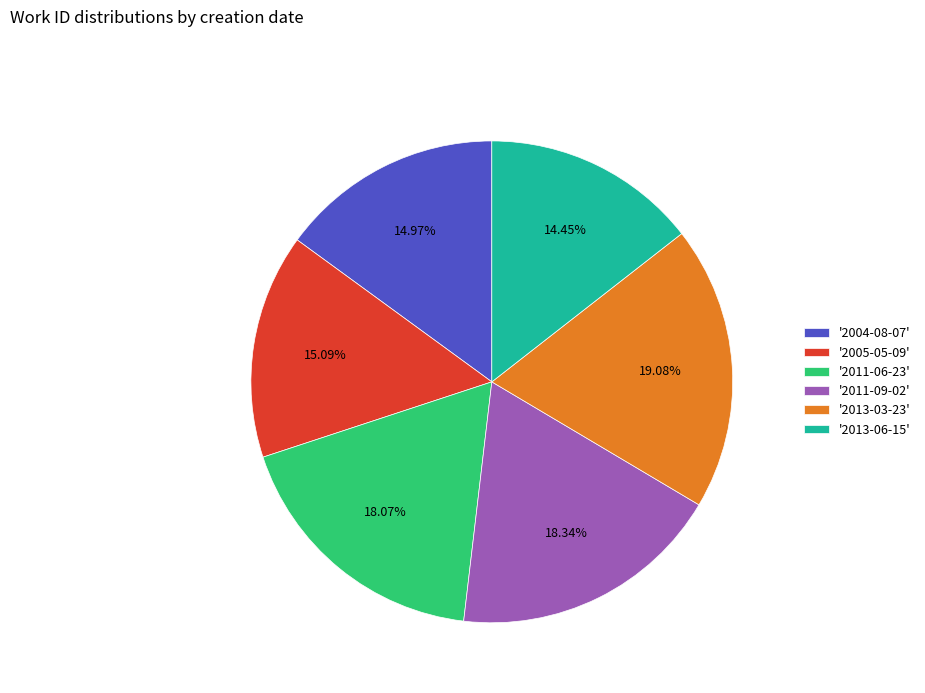

Does '2013-03-23' account for over 50% of the chart?

No